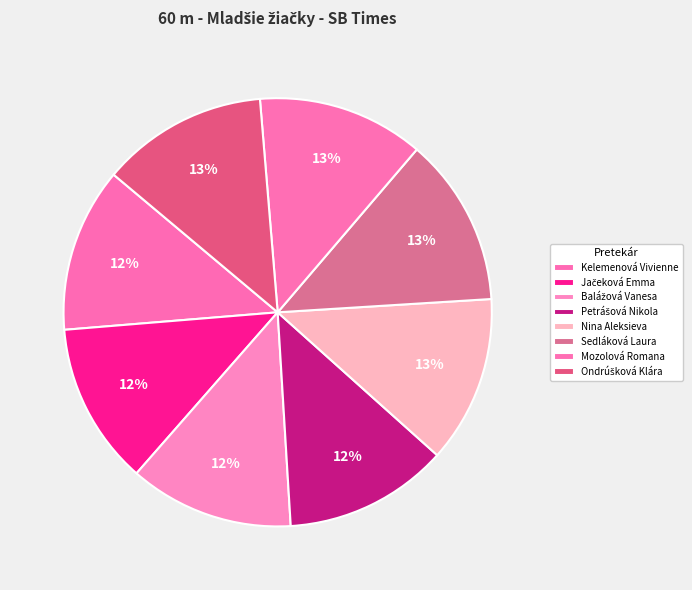

What percentage is the Petrášová Nikola slice, to the nearest percent?

12%